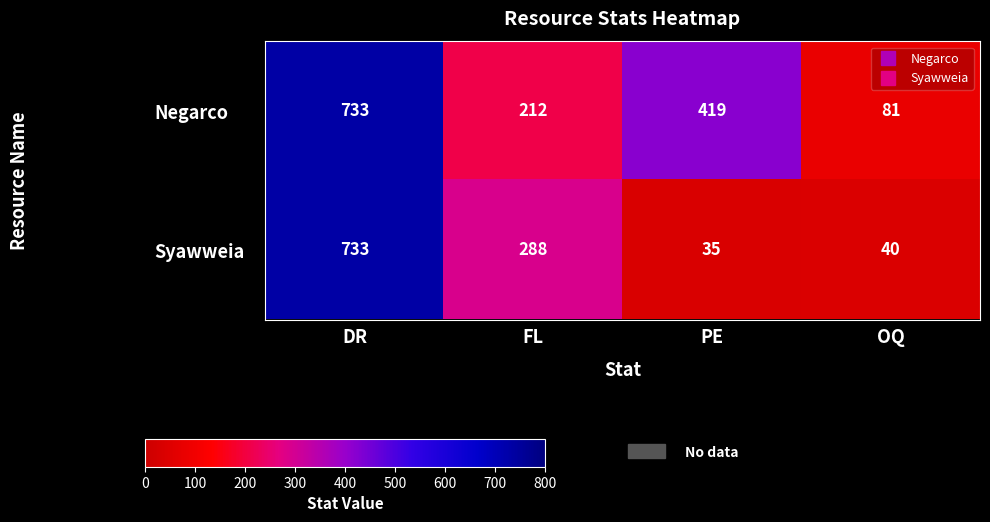

At how many categories does at least one series exceed 493?

1